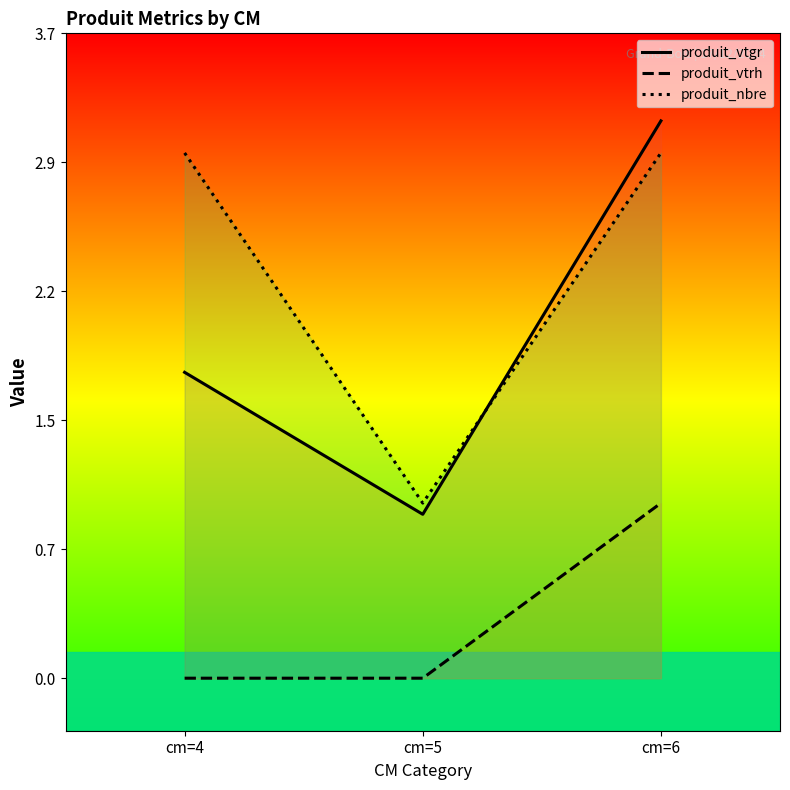

Rank the categories by produit_nbre value from lowest to highest.

cm=5, cm=4, cm=6